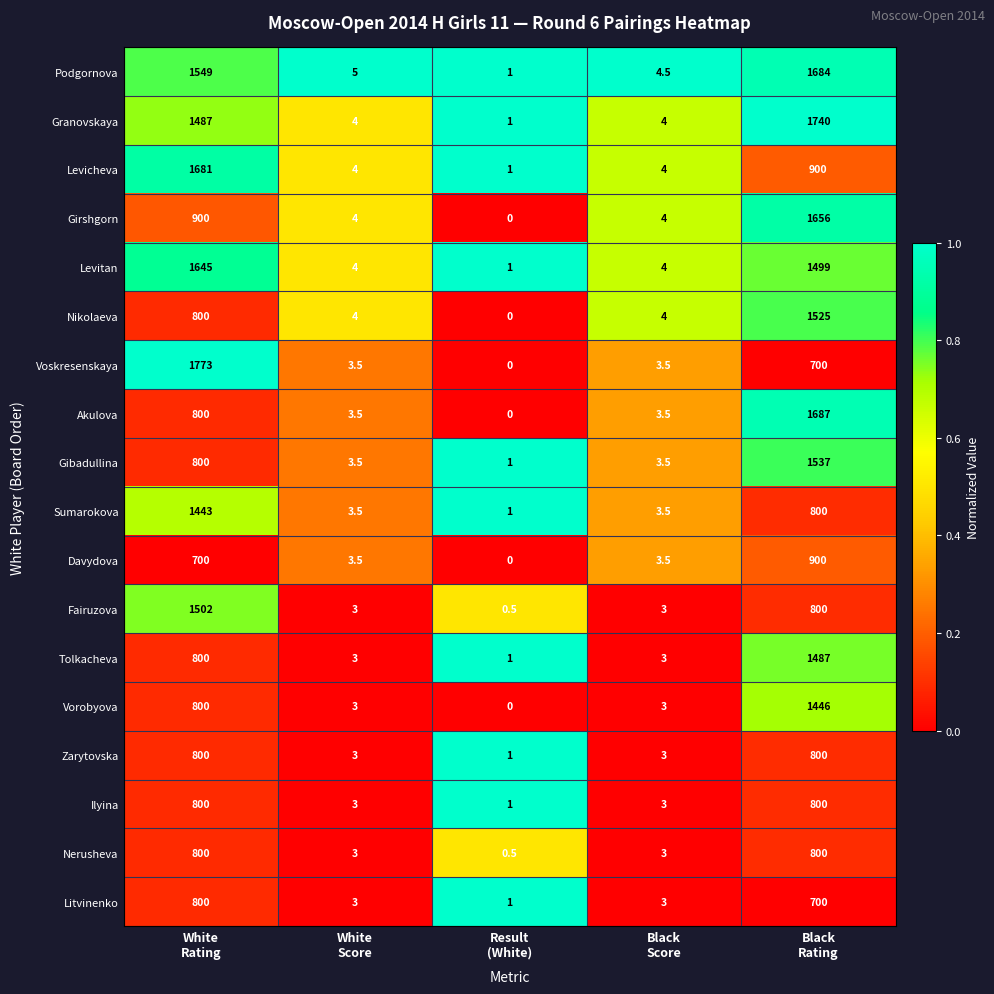

What is the greatest value displayed?

1773.0